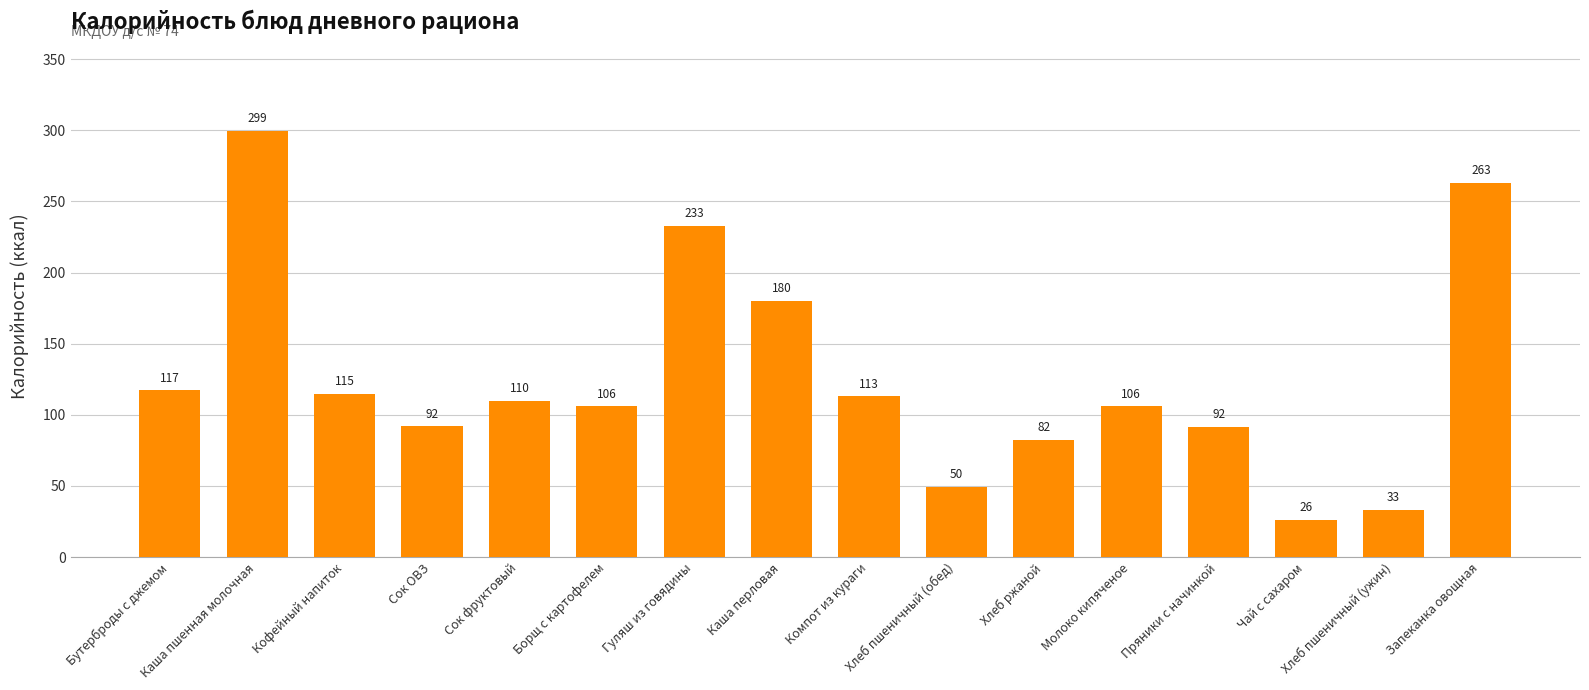

Does the chart contain stacked bars?

No